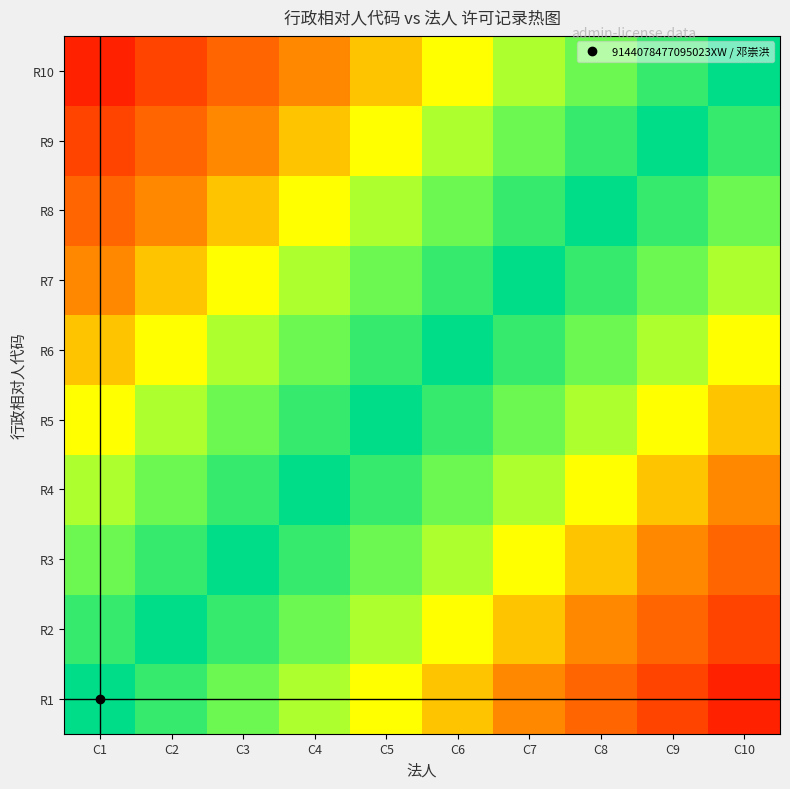

Count the number of categories in the chart.

10